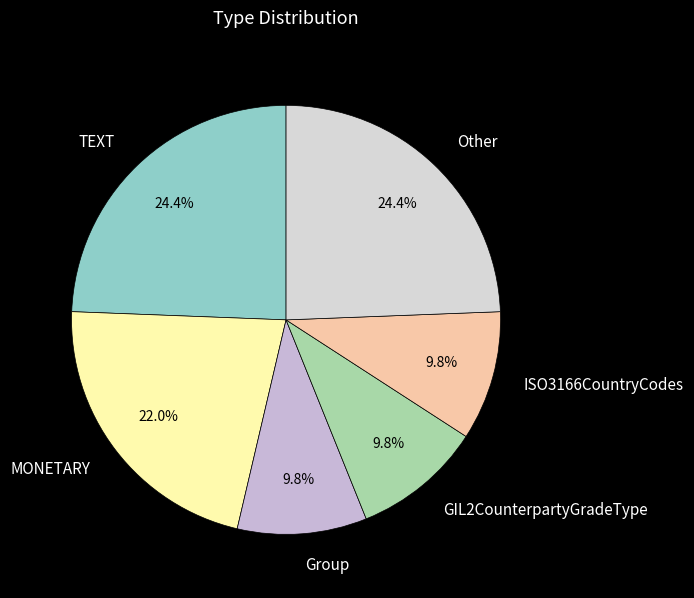

What percentage is the MONETARY slice, to the nearest percent?

22%